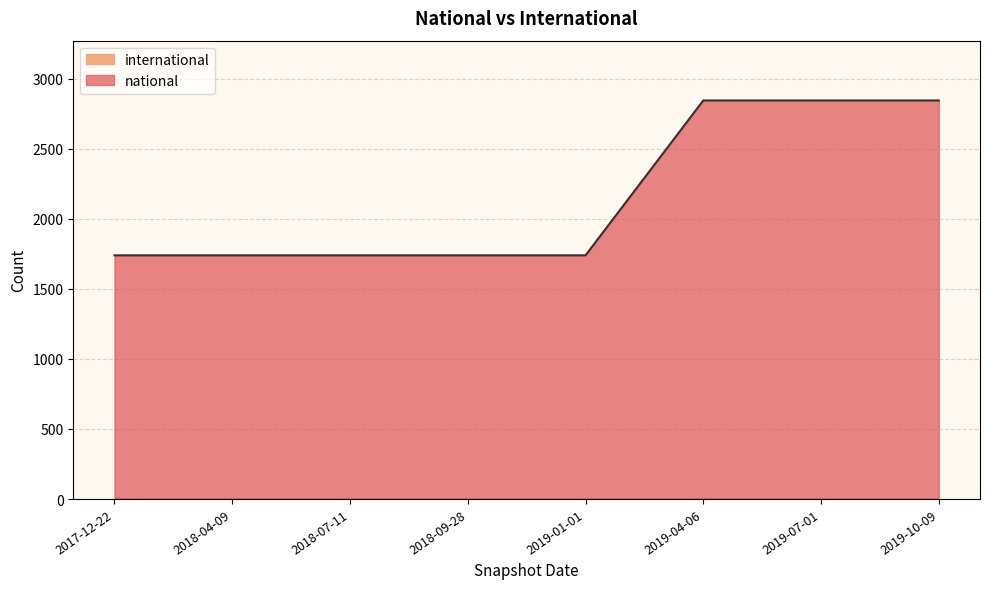

Reading left to right, transcribe all the data shown in this chart.

national: 2019-10-09=2846	2019-04-06=2846	2018-09-28=1740	2018-07-11=1740	2017-12-22=1740	2018-04-09=1740	2019-07-01=2846	2019-01-01=1740
international: 2019-10-09=0	2019-04-06=0	2018-09-28=0	2018-07-11=0	2017-12-22=0	2018-04-09=0	2019-07-01=0	2019-01-01=0